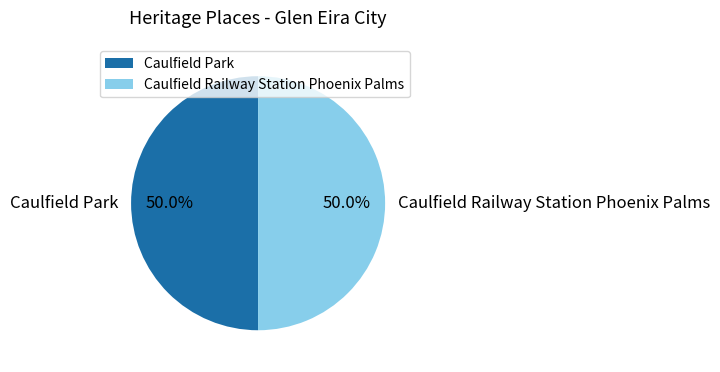

Approximately how many times larger is the value at Caulfield Park compared to Caulfield Railway Station Phoenix Palms?

1.0